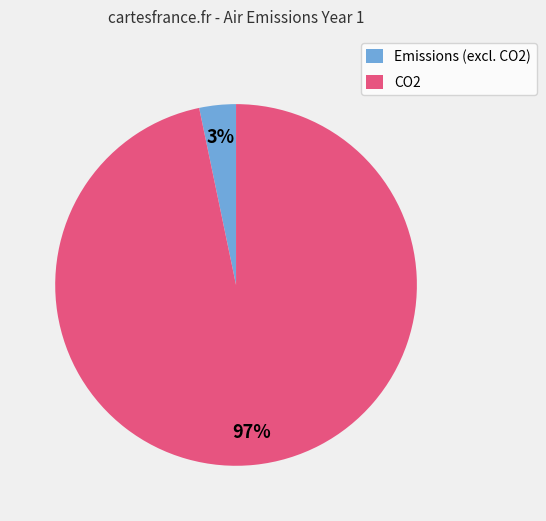

Between CO2 and Emissions (excl. CO2), which is larger?

CO2